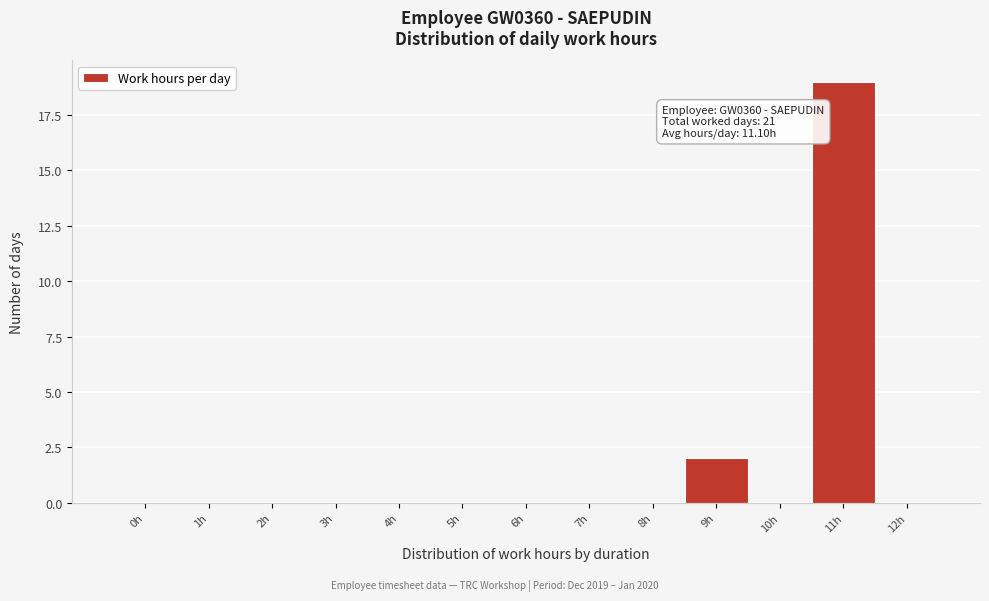

Reading left to right, extract all data points from this chart.

0h=0	1h=0	2h=0	3h=0	4h=0	5h=0	6h=0	7h=0	8h=0	9h=2	10h=0	11h=19	12h=0